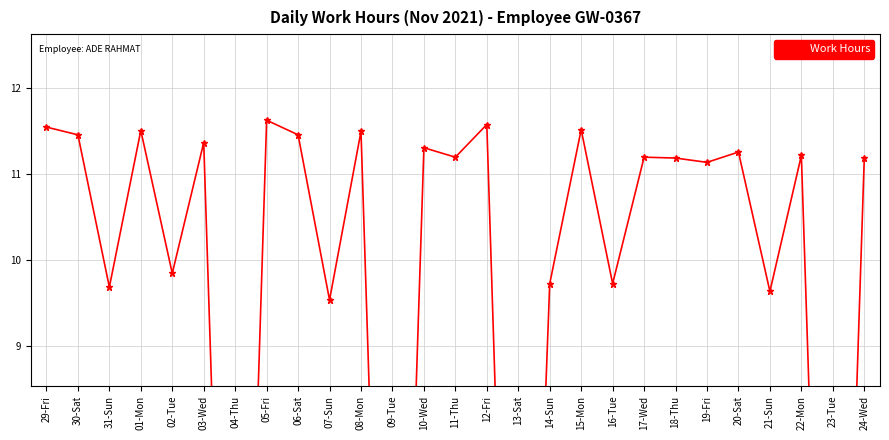

Count the number of values greater than 11.

17